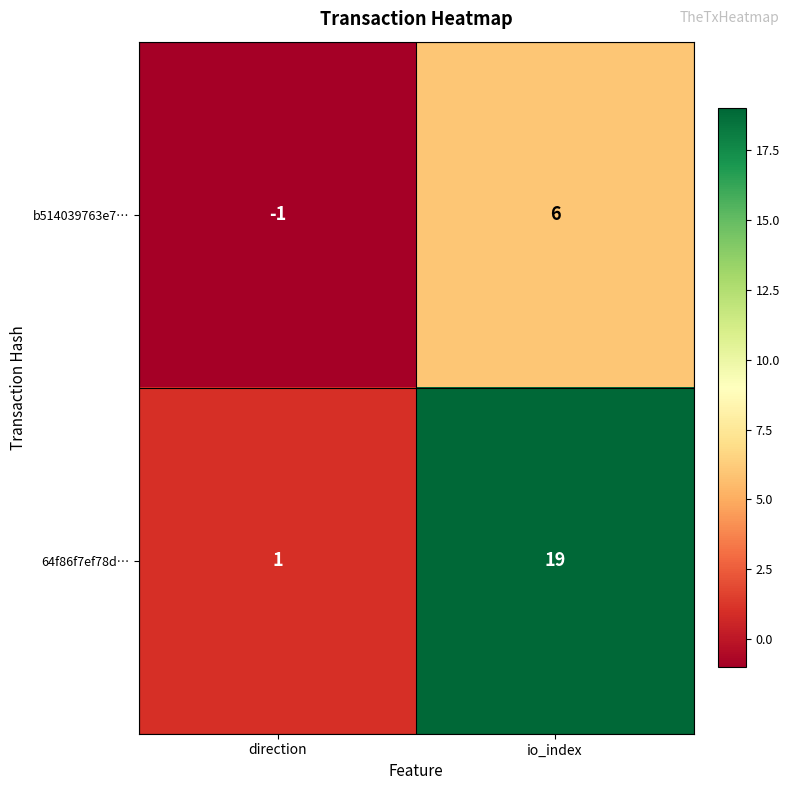

Which series has the largest range (max minus min)?

64f86f7ef78d…